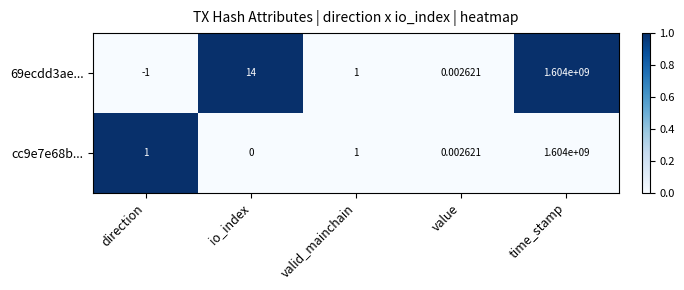

Which category has the highest value in the 69ecdd3ae... series?

time_stamp